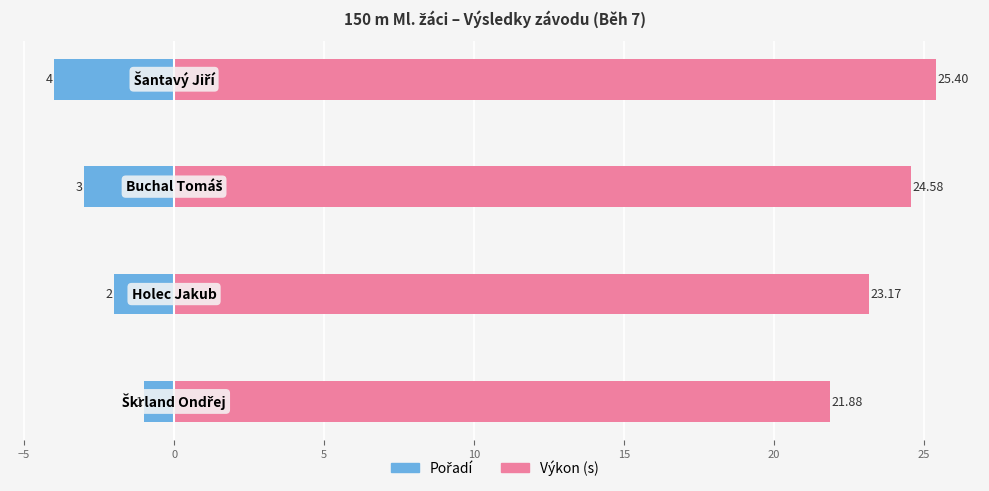

List the series in order of their peak value, highest first.

Výkon (s), Pořadí